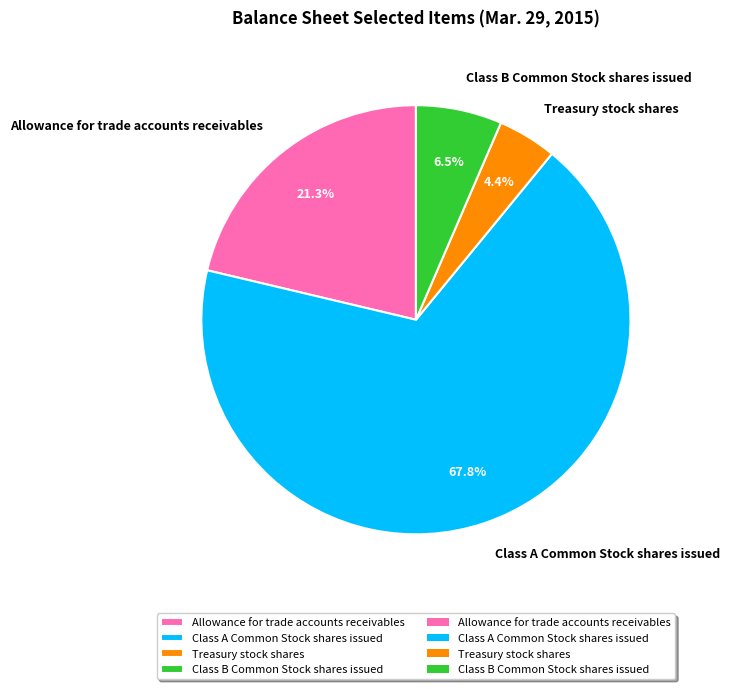

Combined, do Class B Common Stock shares issued and Allowance for trade accounts receivables account for over 50%?

No